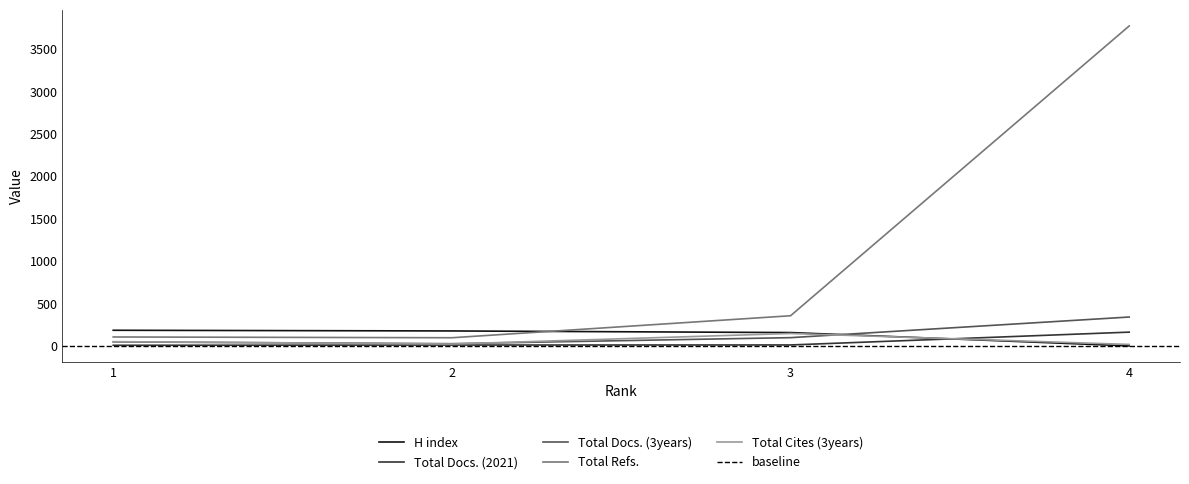

Is this an area chart (filled region under the line)?

No